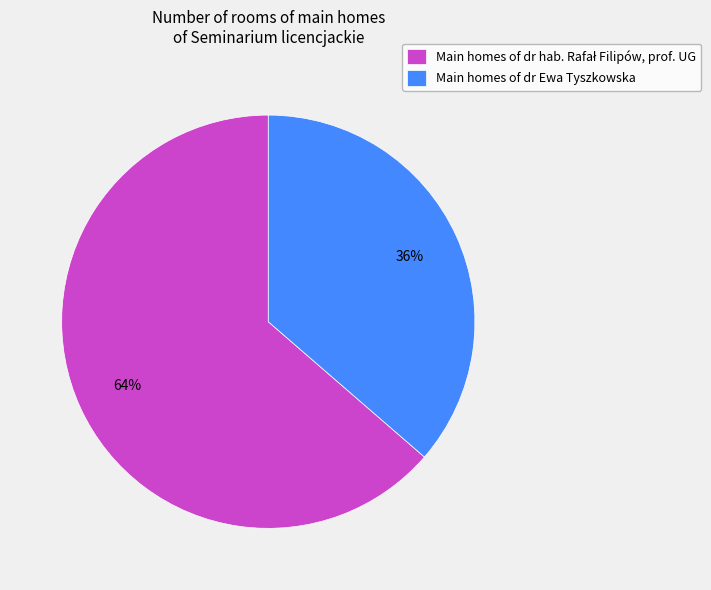

How many segments does this pie chart have?

2